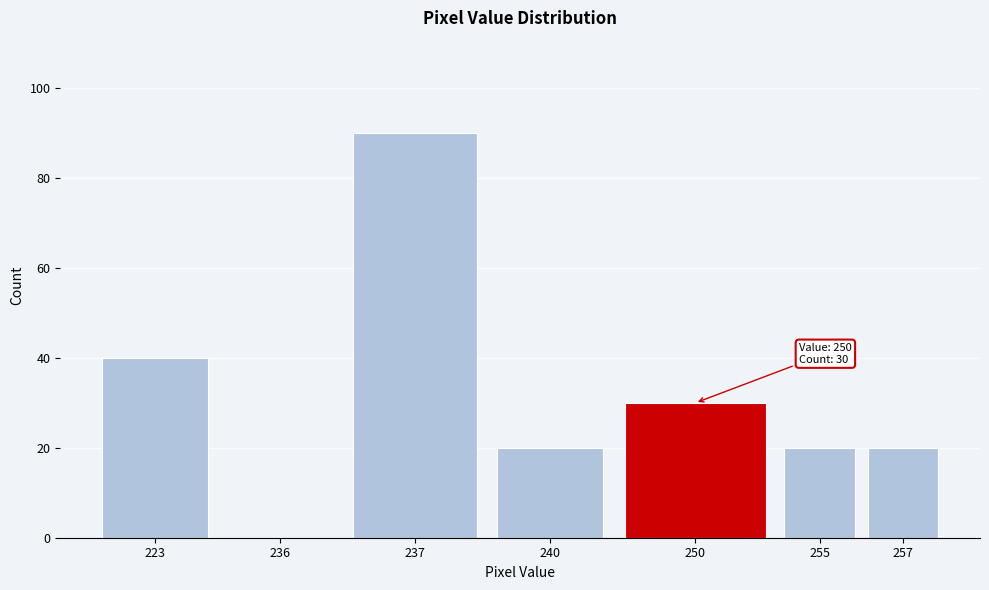

Reading right to left, list all the values displayed in this chart.

257=20	255=20	250=30	240=20	237=90	236=0	223=40